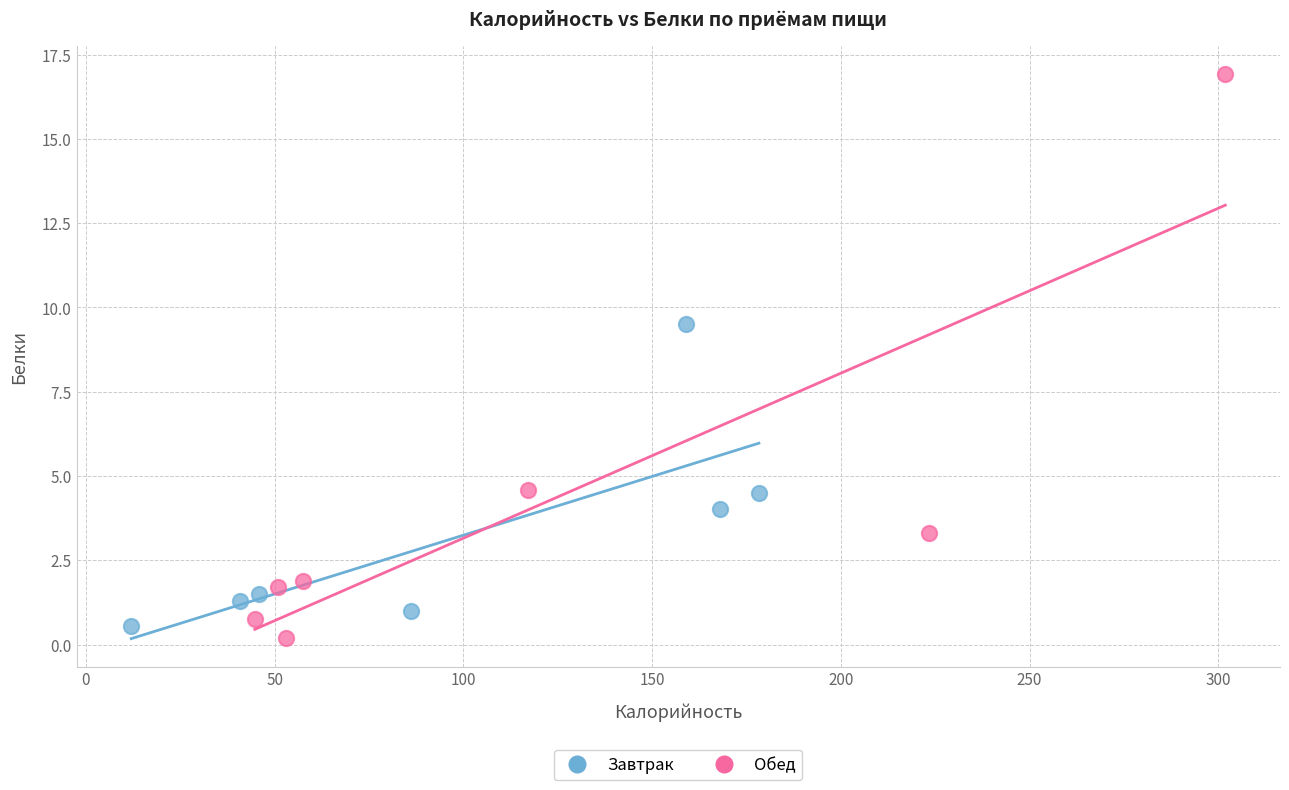

Which series has the largest Y range (max minus min)?

Обед